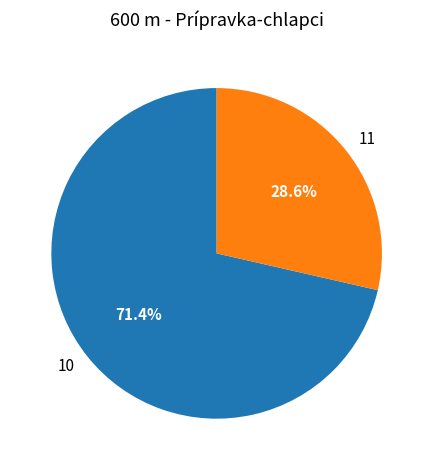

What is the largest slice in the pie chart?

10